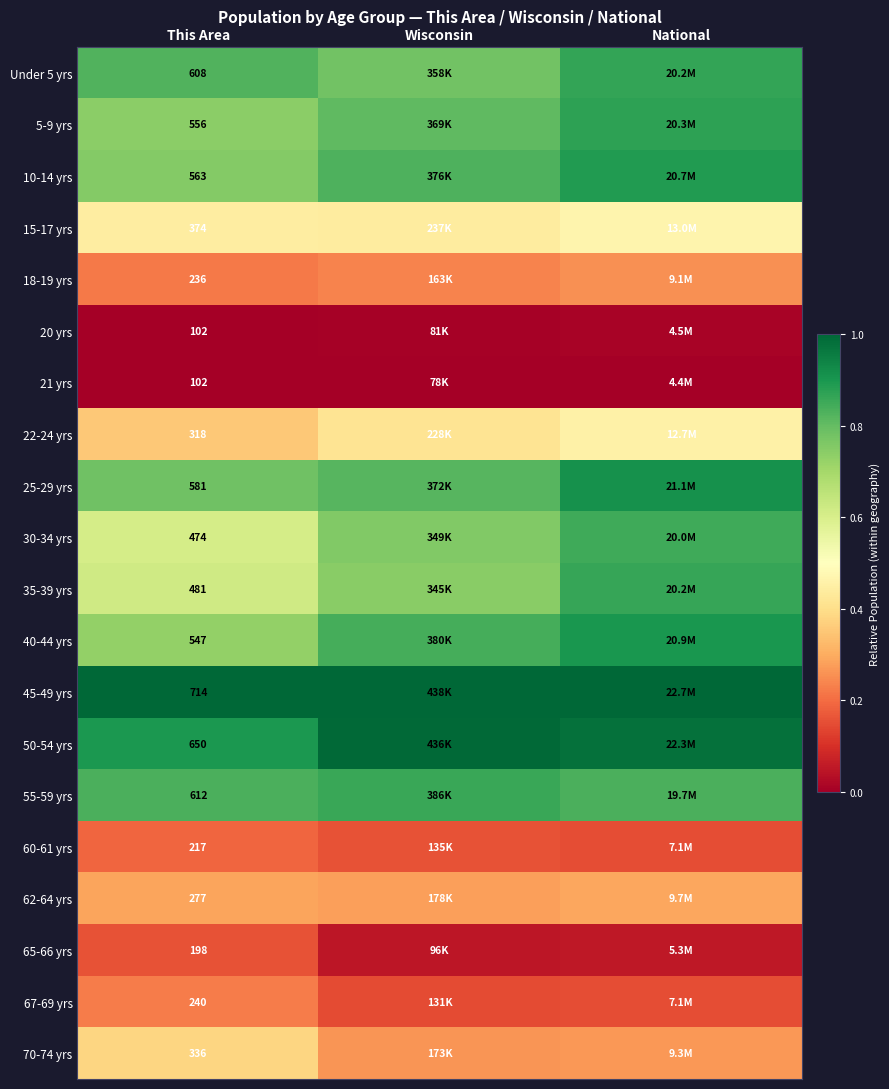

List the series in order of their peak value, highest first.

45-49 yrs, 50-54 yrs, 25-29 yrs, 40-44 yrs, 10-14 yrs, 5-9 yrs, Under 5 yrs, 35-39 yrs, 55-59 yrs, 30-34 yrs, 15-17 yrs, 22-24 yrs, 70-74 yrs, 62-64 yrs, 18-19 yrs, 67-69 yrs, 60-61 yrs, 65-66 yrs, 20 yrs, 21 yrs